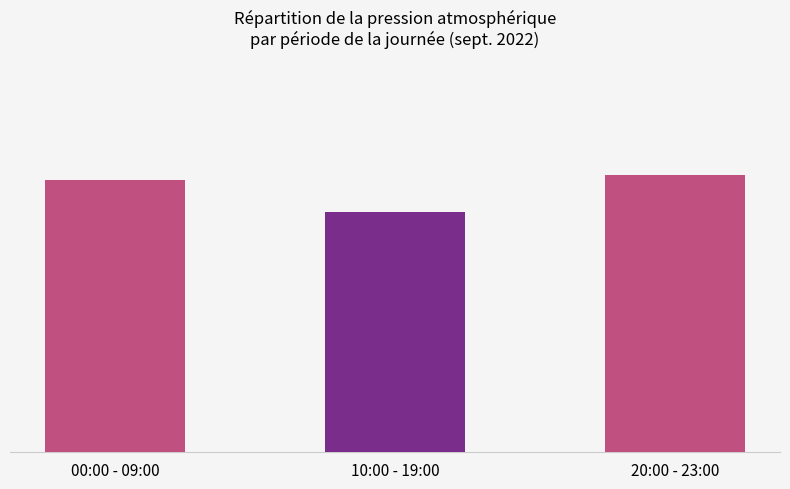

Is it true that the value at 00:00 - 09:00 is 428.2?

False